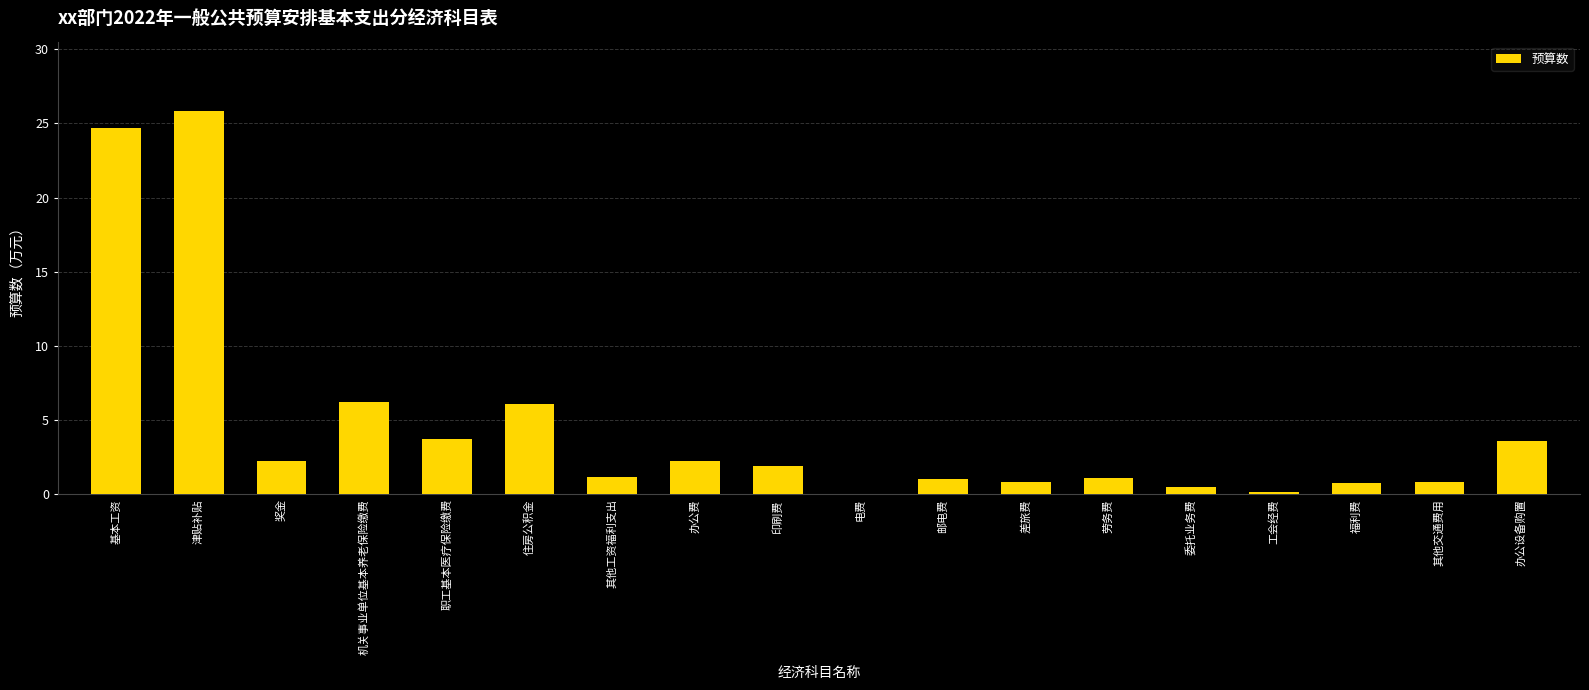

True or false: the data shows 24.7 at 基本工资.

True